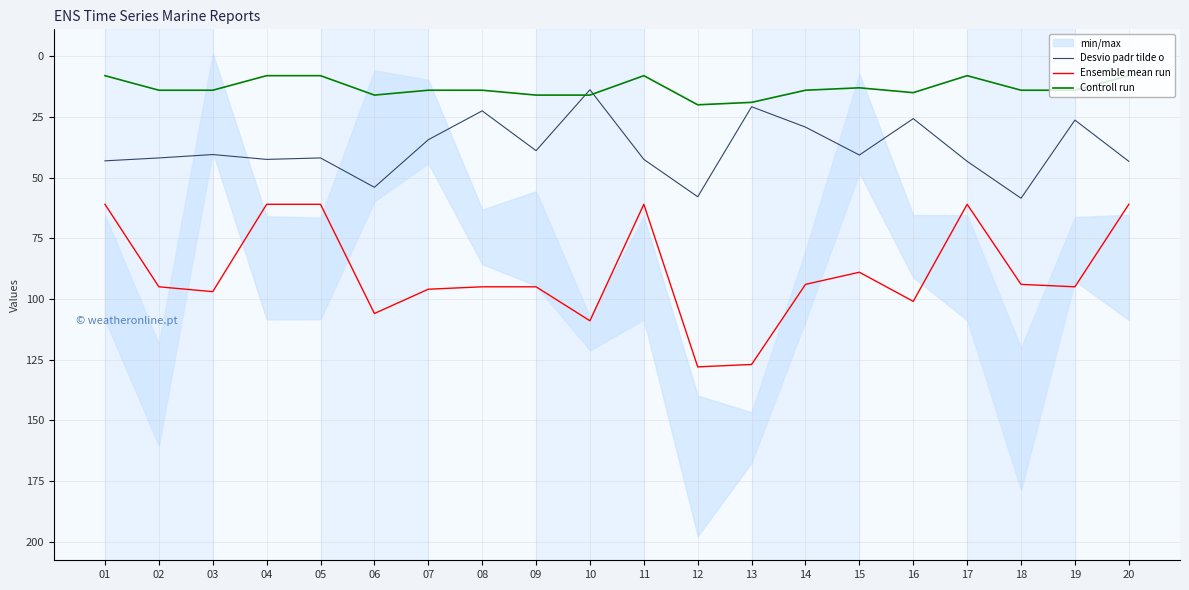

Reading right to left, list all the values displayed in this chart.

Desvio padr tilde o: 20=43.3	19=26.3	18=58.5	17=43.3	16=25.7	15=40.7	14=29.2	13=20.8	12=57.9	11=42.5	10=13.8	09=38.9	08=22.5	07=34.4	06=54.0	05=41.9	04=42.5	03=40.5	02=41.9	01=43.1
Ensemble mean run: 20=61.0	19=95.0	18=94.0	17=61.0	16=101.0	15=89.0	14=94.0	13=127.0	12=128.0	11=61.0	10=109.0	09=95.0	08=95.0	07=96.0	06=106.0	05=61.0	04=61.0	03=97.0	02=95.0	01=61.0
Controll run: 20=8.0	19=14.0	18=14.0	17=8.0	16=15.0	15=13.0	14=14.0	13=19.0	12=20.0	11=8.0	10=16.0	09=16.0	08=14.0	07=14.0	06=16.0	05=8.0	04=8.0	03=14.0	02=14.0	01=8.0